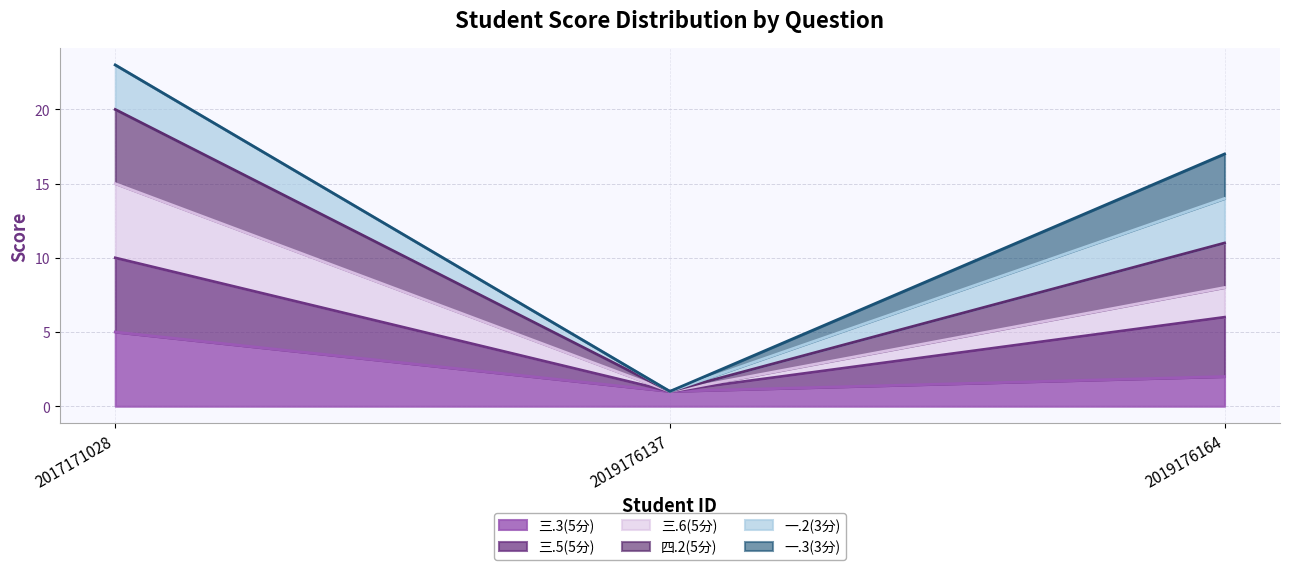

Reading right to left, what are the values for 三.3(5分)?

2	1	5